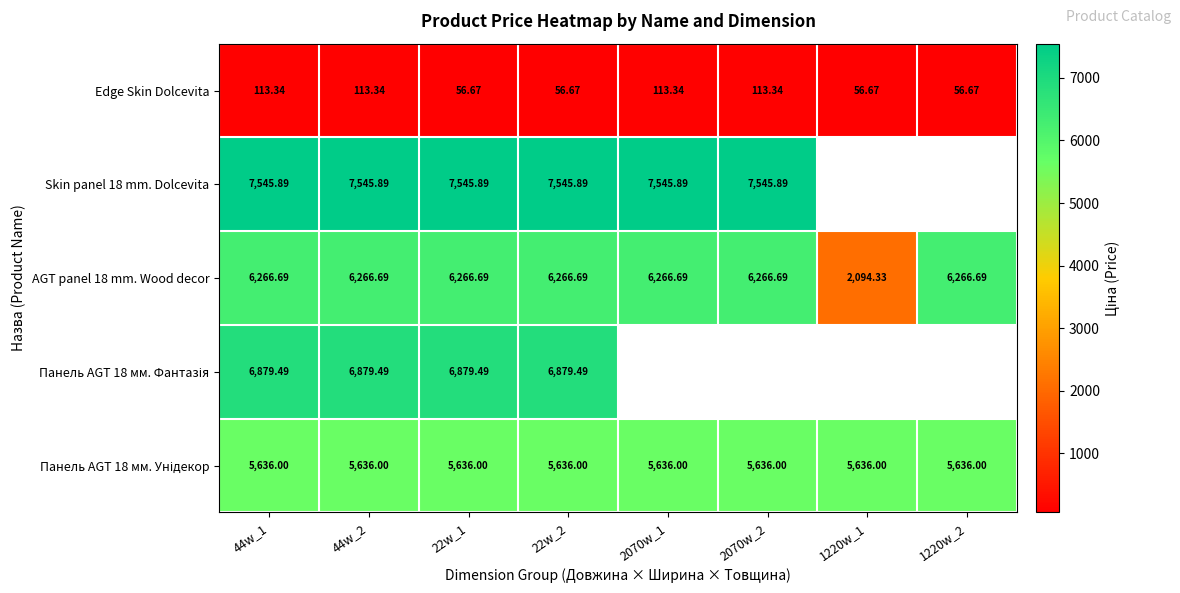

Which series changed the most between 44w_2 and 22w_2?

Edge Skin Dolcevita